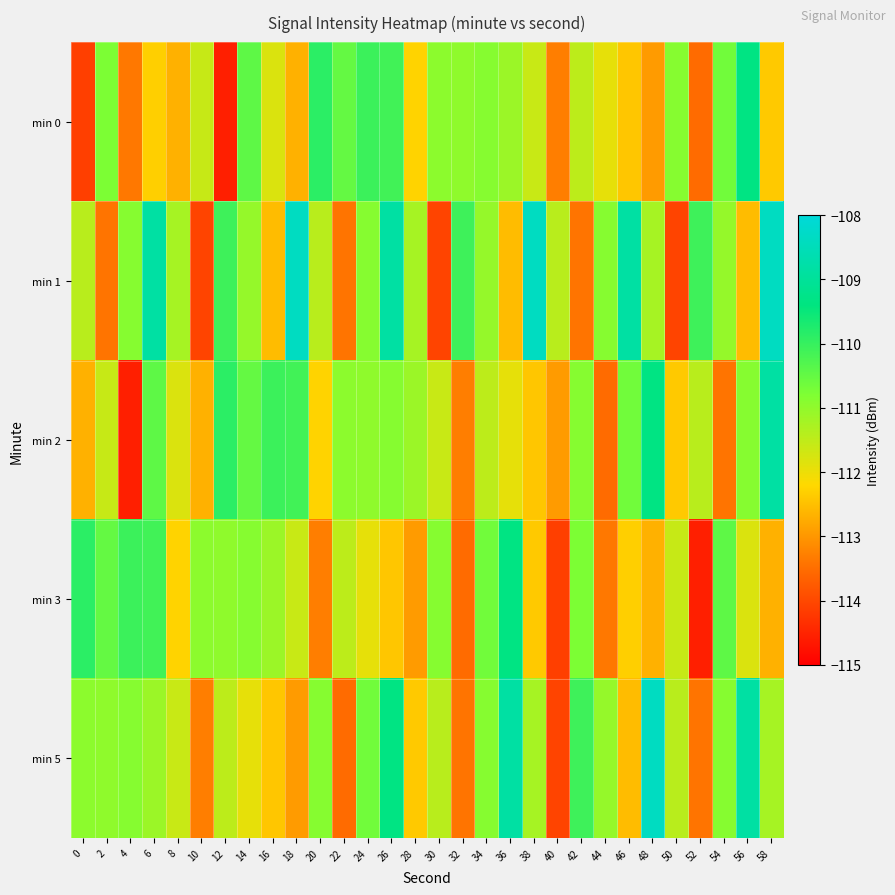

Reading right to left, transcribe all the data shown in this chart.

min 0: 58=-112.4	56=-109.4	54=-110.6	52=-113.5	50=-110.9	48=-112.9	46=-112.4	44=-111.9	42=-111.5	40=-113.3	38=-111.6	36=-111.1	34=-110.9	32=-111.0	30=-110.9	28=-112.3	26=-110.1	24=-110.1	22=-110.5	20=-109.9	18=-112.7	16=-111.8	14=-110.4	12=-114.6	10=-111.6	8=-112.7	6=-112.3	4=-113.4	2=-110.8	0=-114.1
min 1: 58=-108.4	56=-112.5	54=-111.0	52=-110.1	50=-114.0	48=-111.2	46=-108.8	44=-110.9	42=-113.4	40=-111.4	38=-108.4	36=-112.5	34=-111.0	32=-110.1	30=-114.0	28=-111.2	26=-108.8	24=-110.9	22=-113.4	20=-111.4	18=-108.4	16=-112.5	14=-111.0	12=-110.1	10=-114.0	8=-111.2	6=-108.8	4=-110.9	2=-113.4	0=-111.4
min 2: 58=-108.8	56=-110.9	54=-113.4	52=-111.4	50=-112.4	48=-109.4	46=-110.6	44=-113.5	42=-110.9	40=-112.9	38=-112.4	36=-111.9	34=-111.5	32=-113.3	30=-111.6	28=-111.1	26=-110.9	24=-111.0	22=-110.9	20=-112.3	18=-110.1	16=-110.1	14=-110.5	12=-109.9	10=-112.7	8=-111.8	6=-110.4	4=-114.6	2=-111.6	0=-112.7
min 3: 58=-112.7	56=-111.8	54=-110.4	52=-114.6	50=-111.6	48=-112.7	46=-112.3	44=-113.4	42=-110.8	40=-114.1	38=-112.4	36=-109.4	34=-110.6	32=-113.5	30=-110.9	28=-112.9	26=-112.4	24=-111.9	22=-111.5	20=-113.3	18=-111.6	16=-111.1	14=-110.9	12=-111.0	10=-110.9	8=-112.3	6=-110.1	4=-110.1	2=-110.5	0=-109.9
min 5: 58=-111.2	56=-108.8	54=-110.9	52=-113.4	50=-111.4	48=-108.4	46=-112.5	44=-111.0	42=-110.1	40=-114.0	38=-111.2	36=-108.8	34=-110.9	32=-113.4	30=-111.4	28=-112.4	26=-109.4	24=-110.6	22=-113.5	20=-110.9	18=-112.9	16=-112.4	14=-111.9	12=-111.5	10=-113.3	8=-111.6	6=-111.1	4=-110.9	2=-111.0	0=-110.9